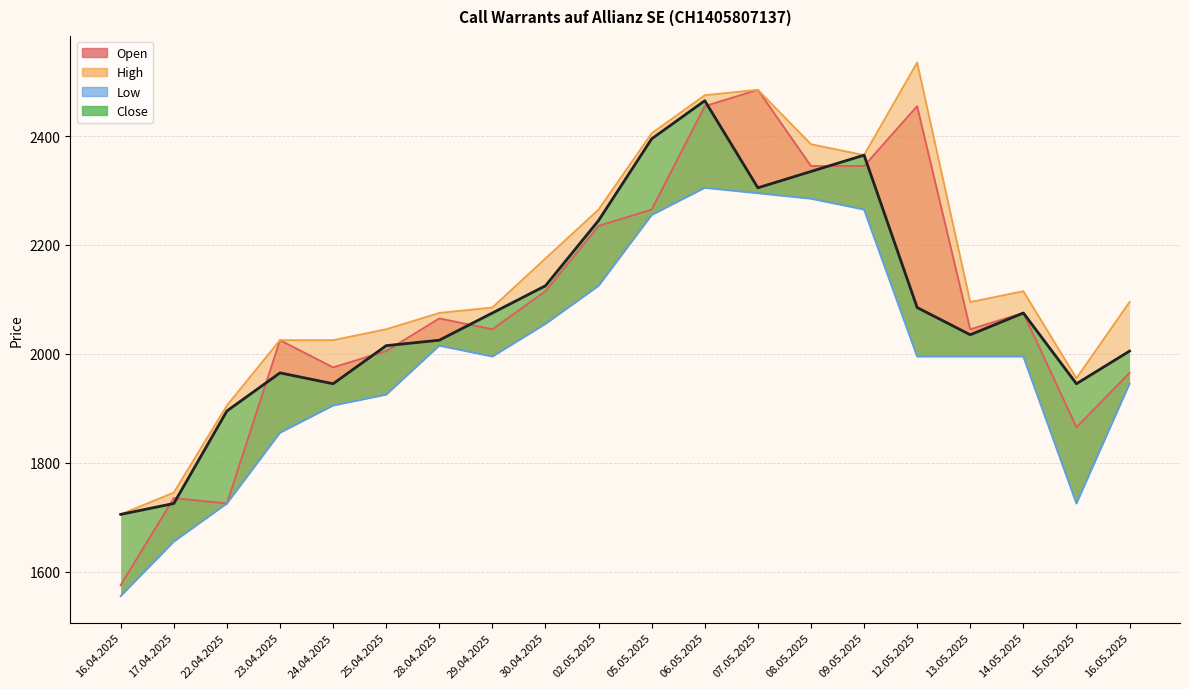

What is the difference between the highest and lowest values at 13.05.2025?

100